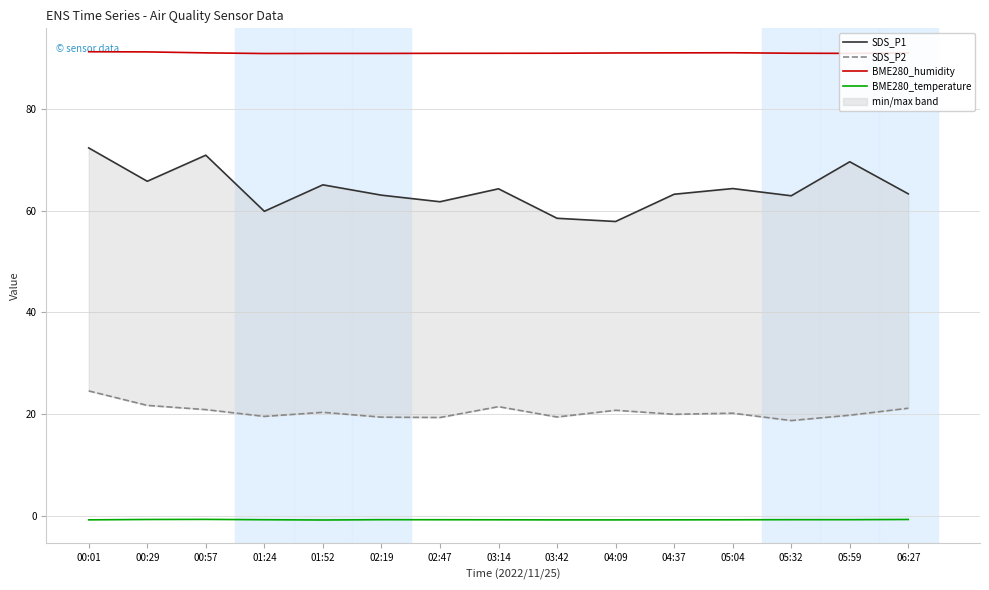

What position from the right is 03:14?

8